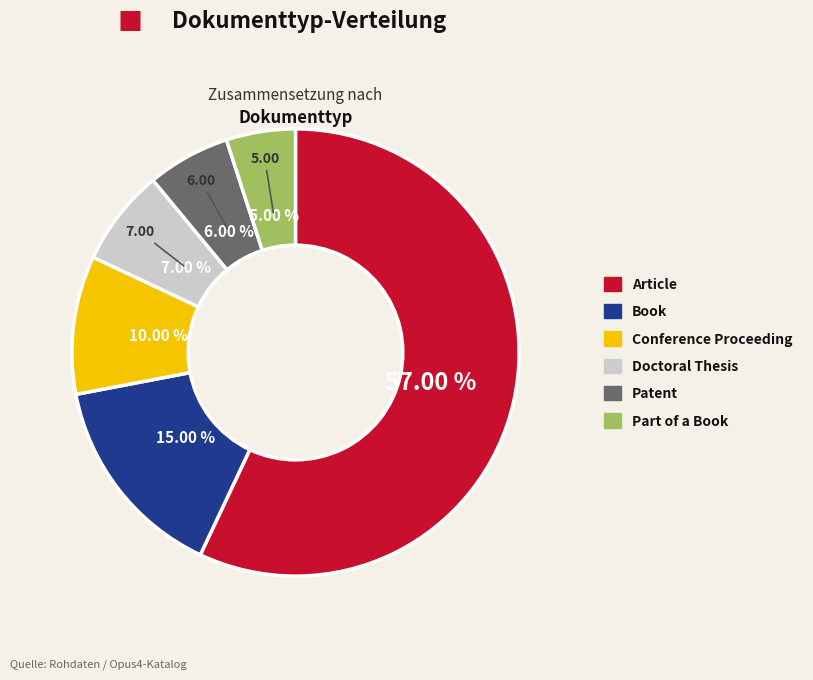

Count the number of slices in the pie.

6